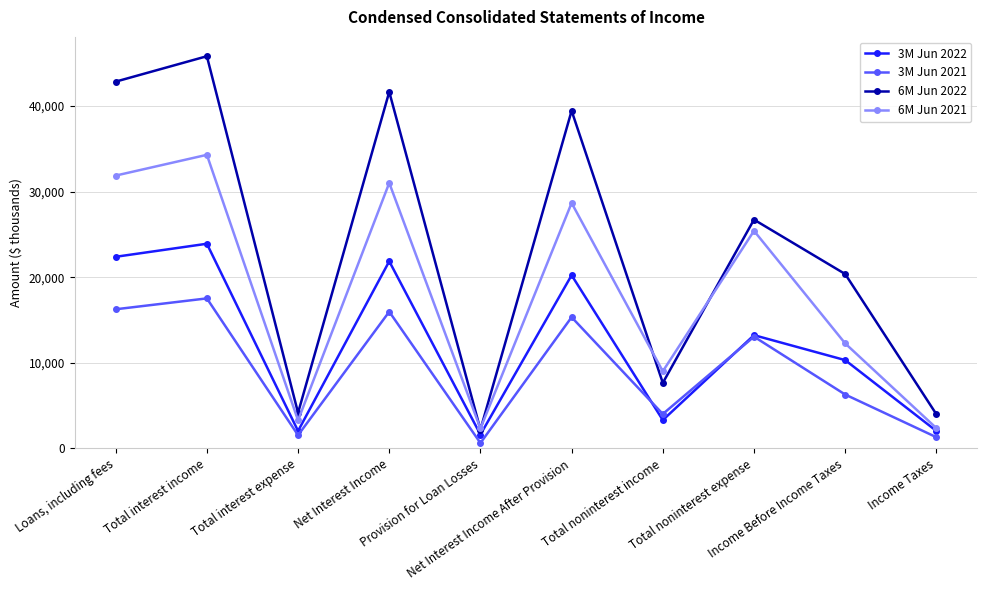

What is the spread (max minus min) of values at Net Interest Income?

25671